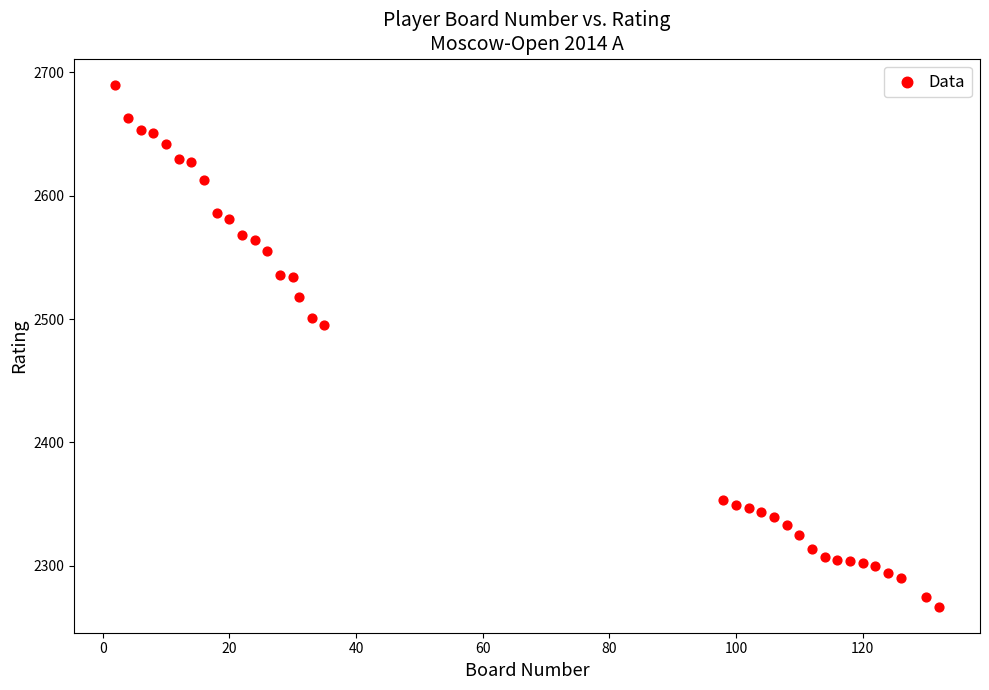

What is the range of Y values (max minus min)?

423